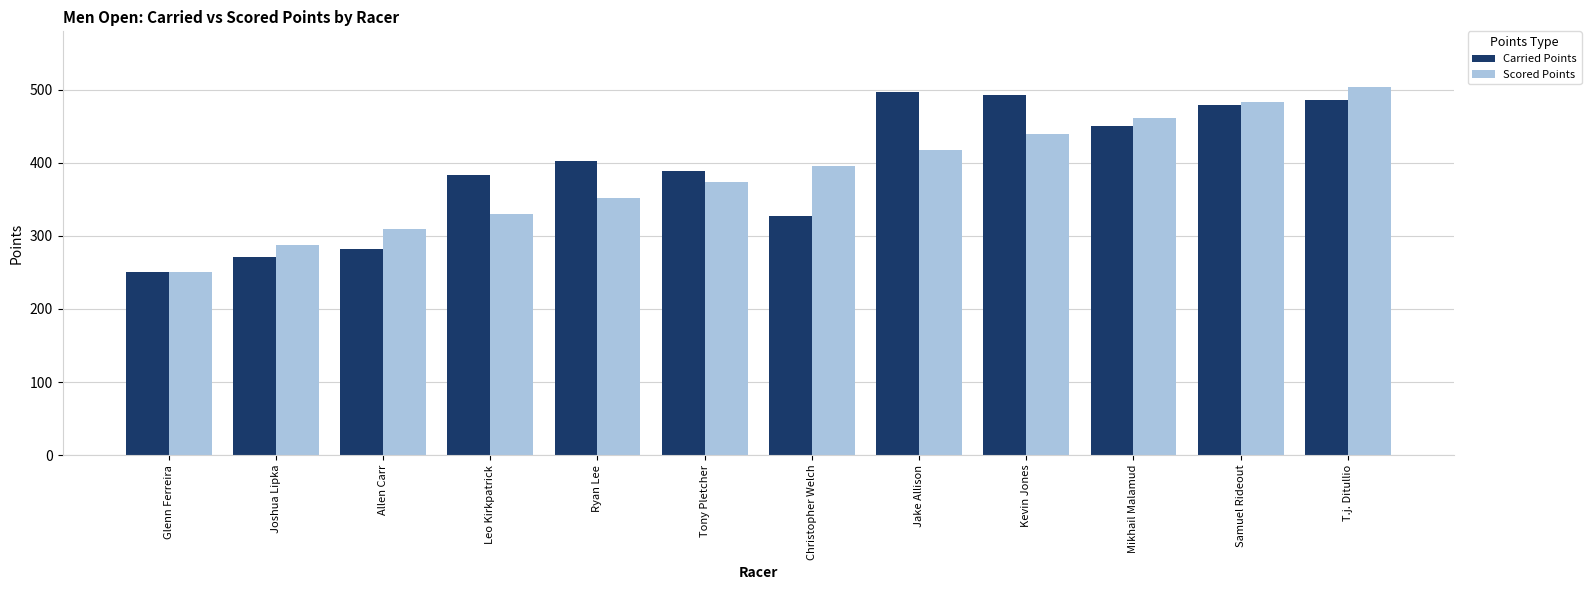

Read the Scored Points value at Ryan Lee.

352.3